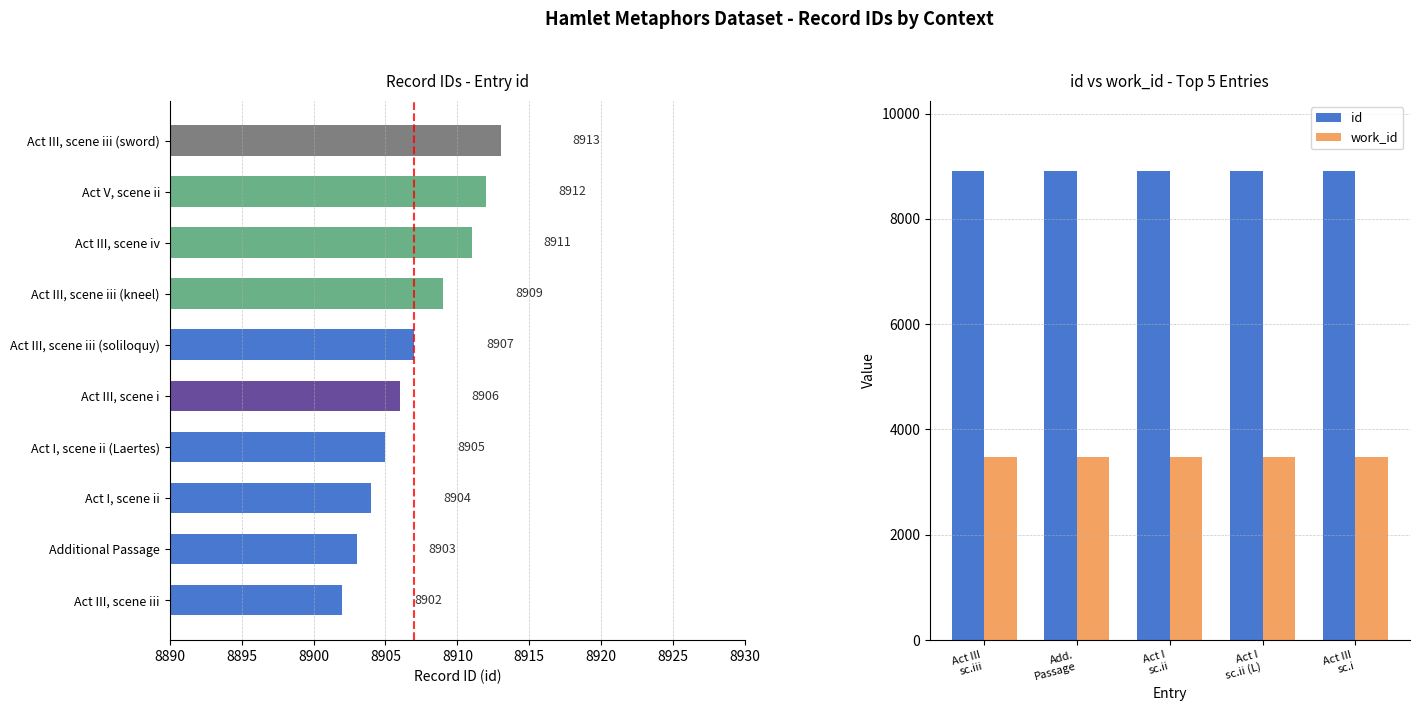

Reading left to right, transcribe all the data shown in this chart.

id: 8902	8903	8904	8905	8906
work_id: 3474	3474	3474	3474	3474